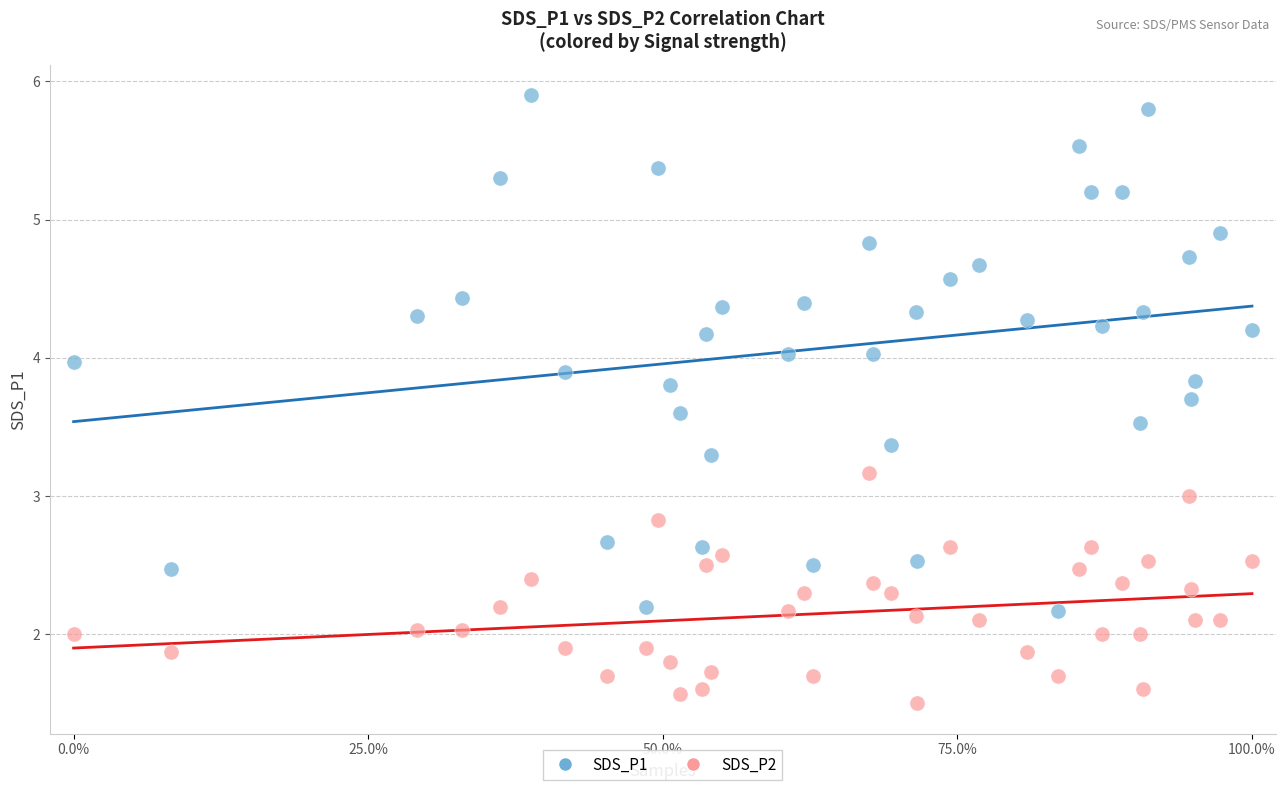

Across all data points, what is the range of X values (max minus min)?

1.0